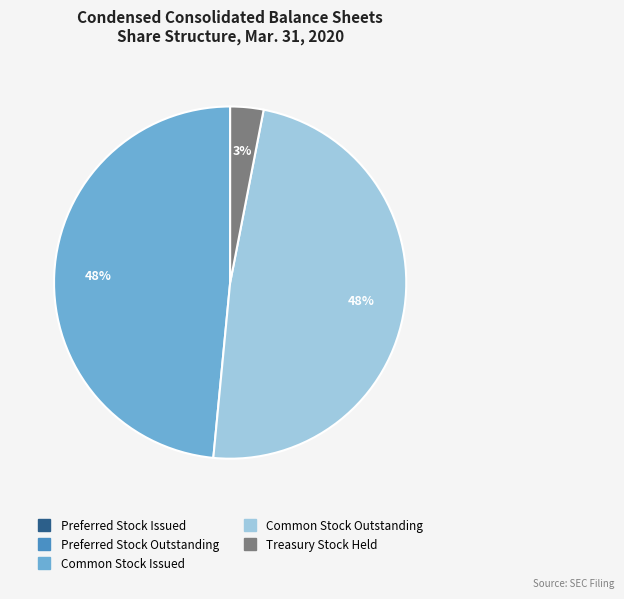

To the nearest percent, what percentage of the pie is Common Stock Outstanding?

48%